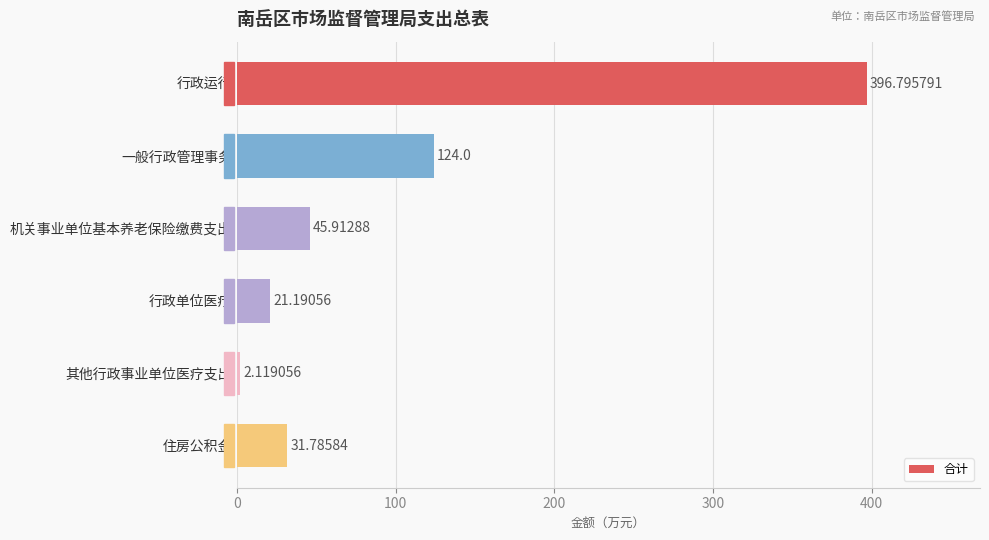

Count the number of data series in this chart.

1